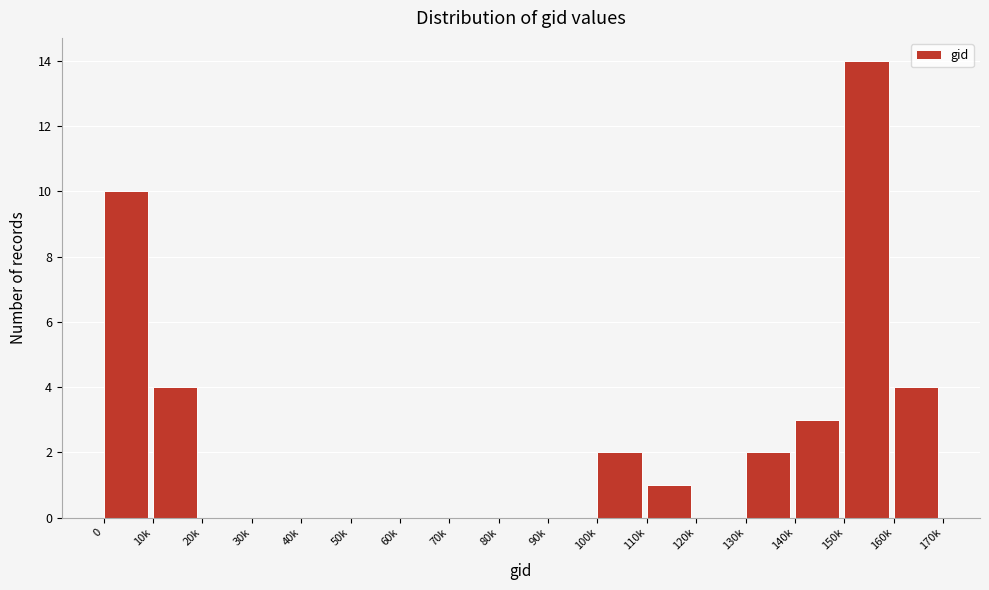

Reading right to left, extract all data points from this chart.

160k=4	150k=14	140k=3	130k=2	120k=0	110k=1	100k=2	90k=0	80k=0	70k=0	60k=0	50k=0	40k=0	30k=0	20k=0	10k=4	0=10